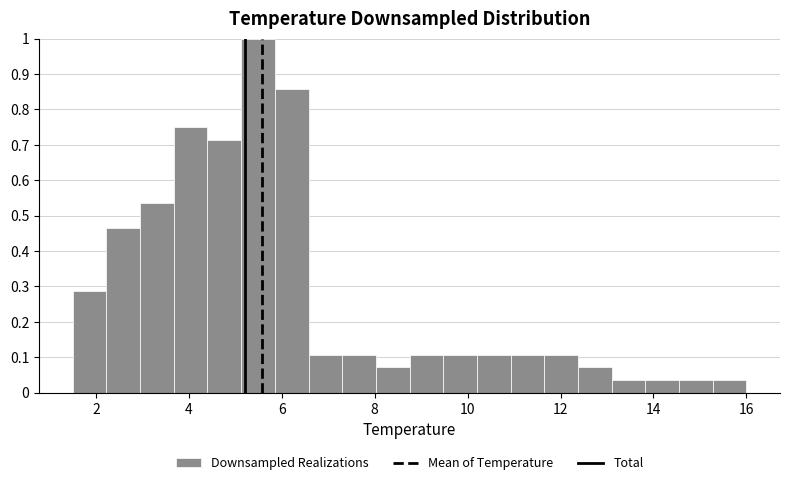

Around what value on the x-axis is the tallest bar? Give the approximate position of its centre, as read against the axis.

5.4